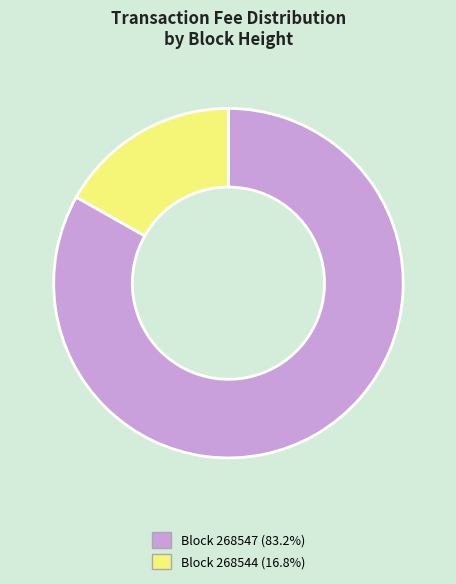

Is there a majority slice in this chart?

Yes